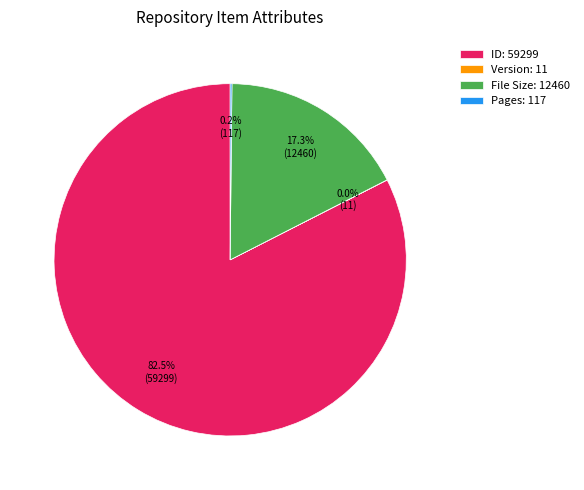

Which slice is the largest?

ID: 59299